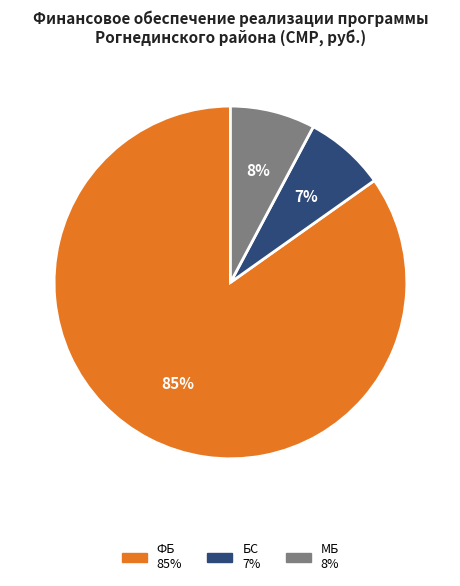

To the nearest percent, what is the average slice percentage?

33%